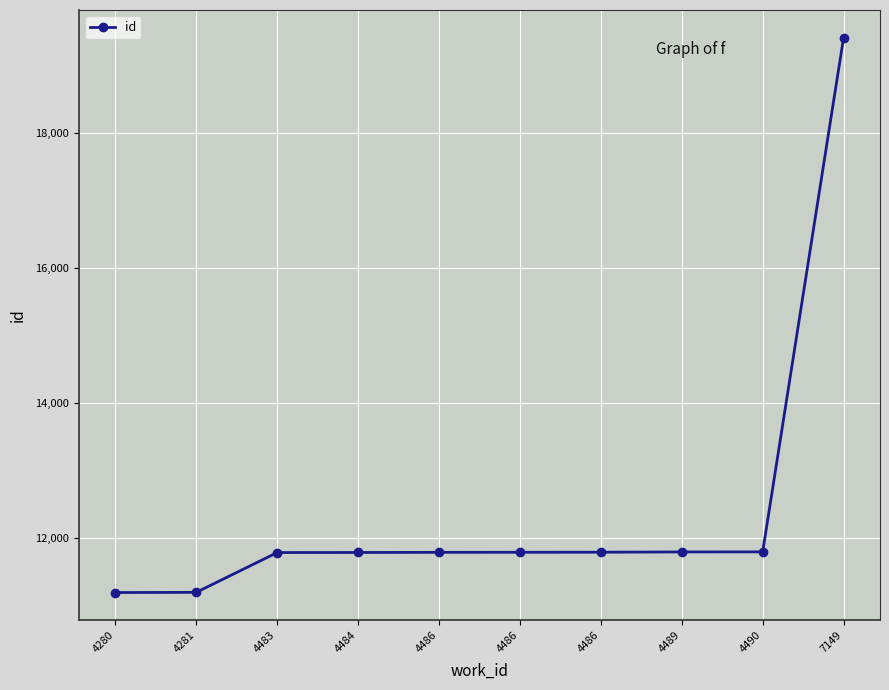

How many lines are shown in the chart?

1